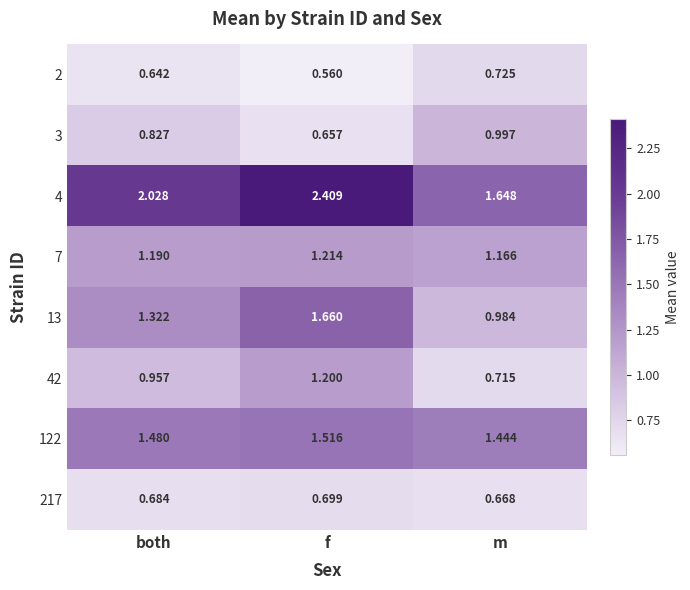

List the labels in order of 122 value, largest first.

f, both, m